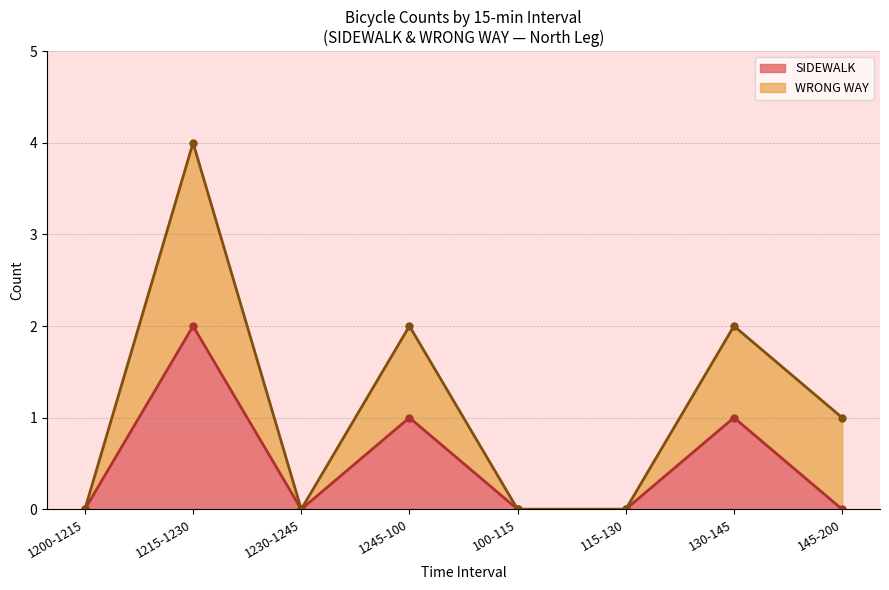

At which category is the sum across all series the highest?

1215-1230